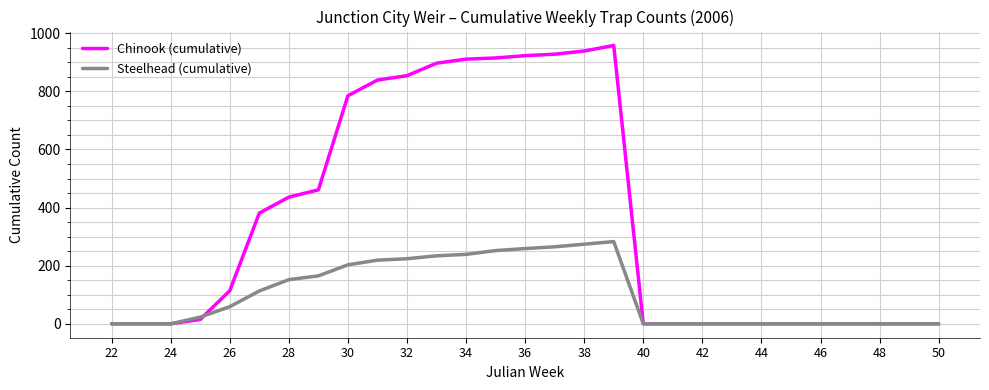

List the series in order of their overall mean, highest first.

Chinook (cumulative), Steelhead (cumulative)